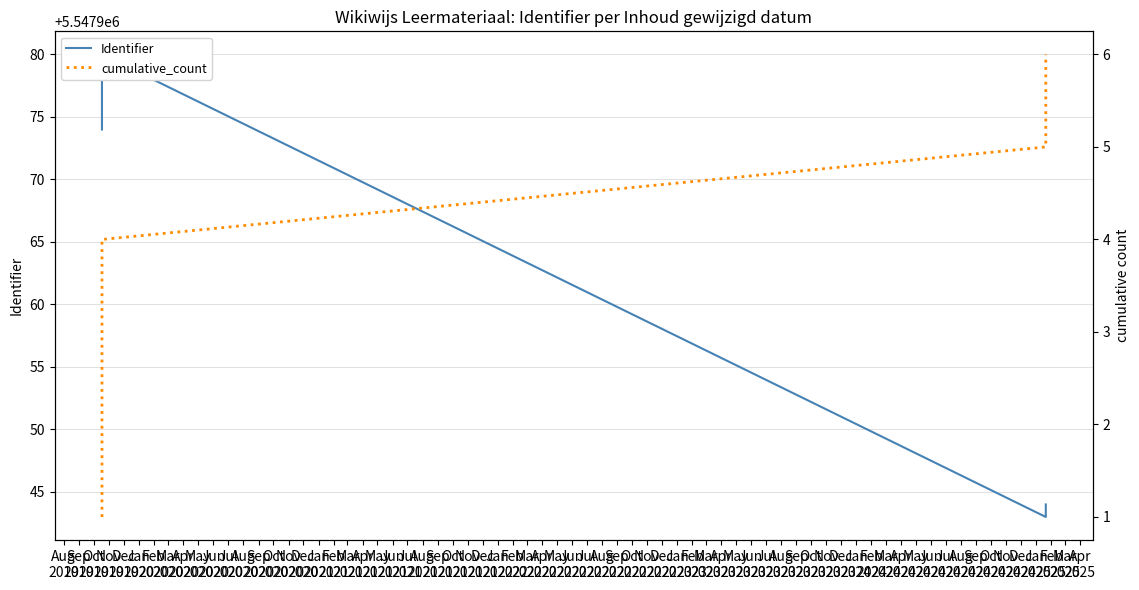

Count the cumulative_count values in the range 2 to 5.

4